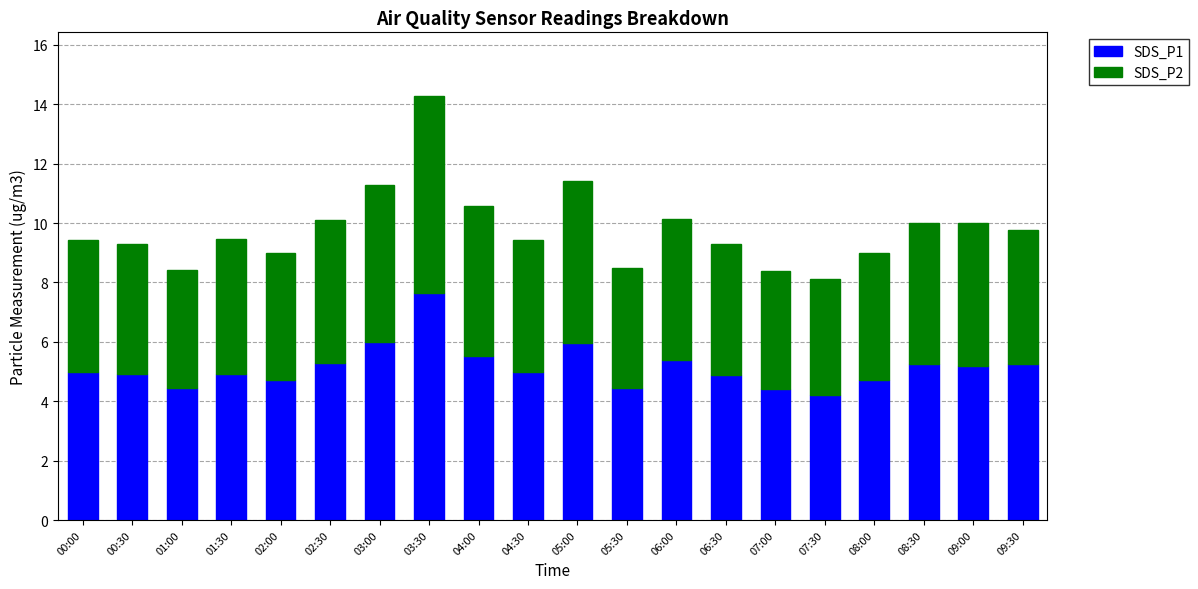

At which category is the sum across all series the highest?

03:30